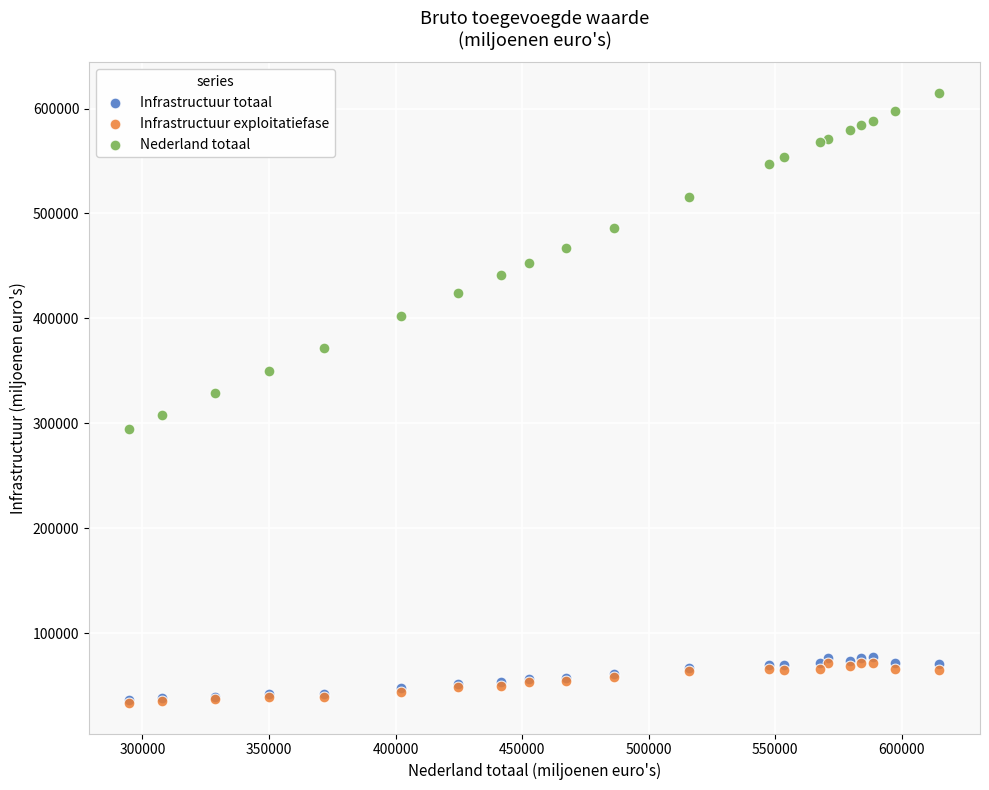

What are all the series names shown in the legend?

Infrastructuur totaal, Infrastructuur exploitatiefase, Nederland totaal